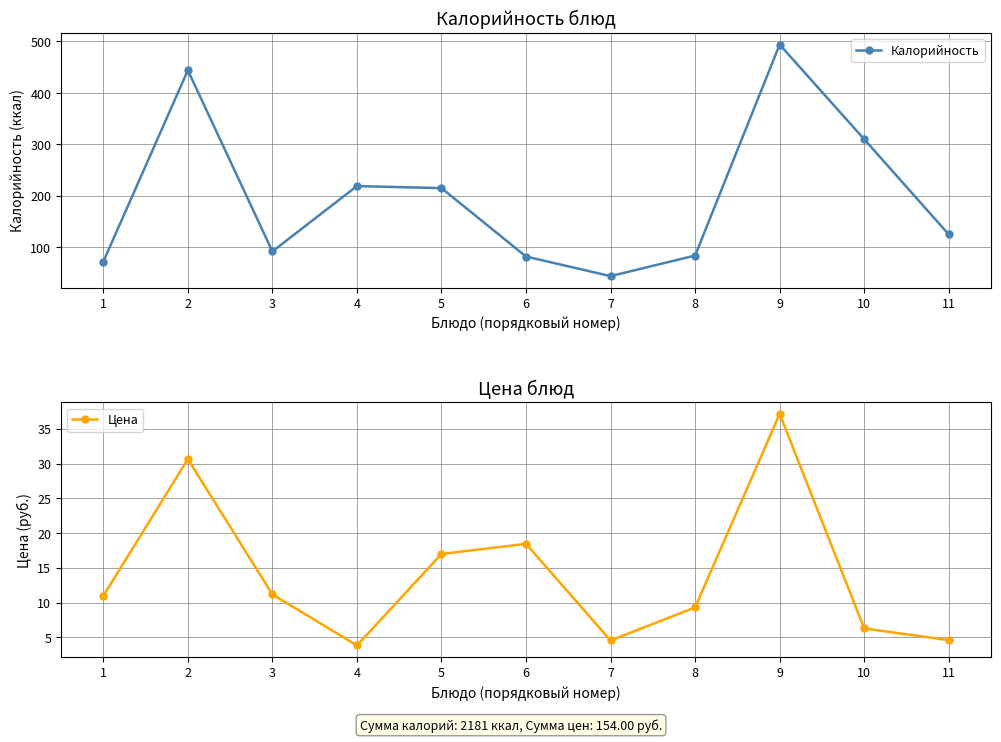

What is the value of the Калорийность point at the 9th from the left?

494